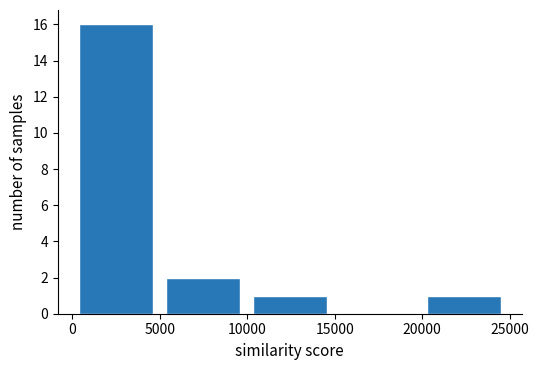

What is the height of the bar covering 0 to 5000 on the x-axis? Neither the bar edges nor the heights are printed on the chart, so give them approximately, as read against the axes.

16